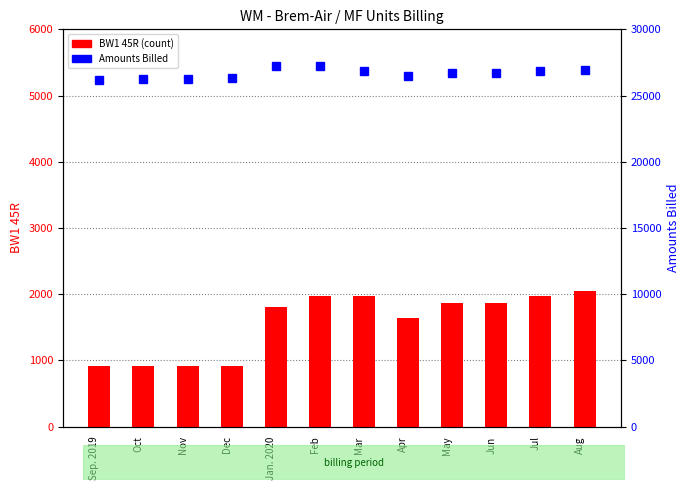

How many values in the Amounts Billed series exceed 26732?

6